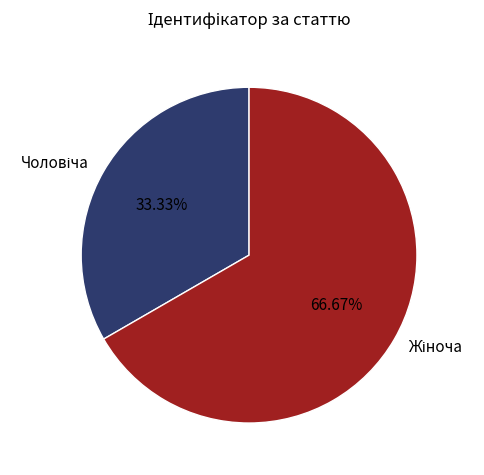

Does any single category account for the majority?

Yes